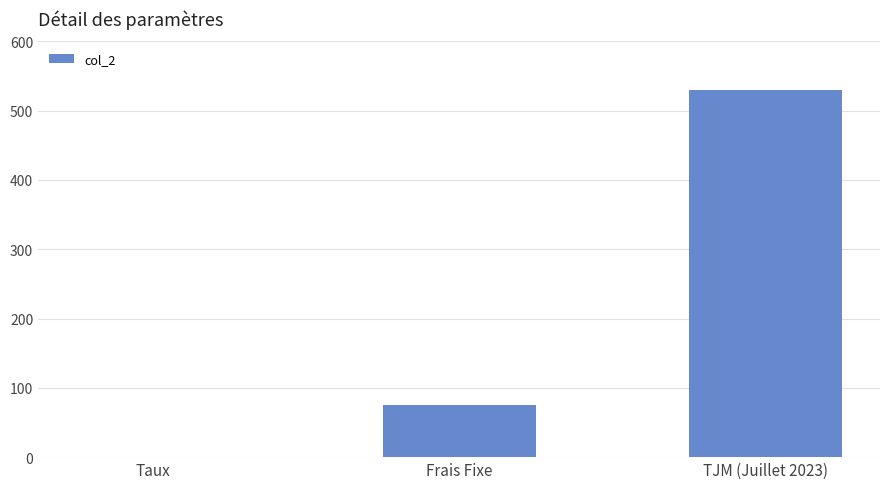

What is the change in value from Frais Fixe to TJM (Juillet 2023)?

+455.0